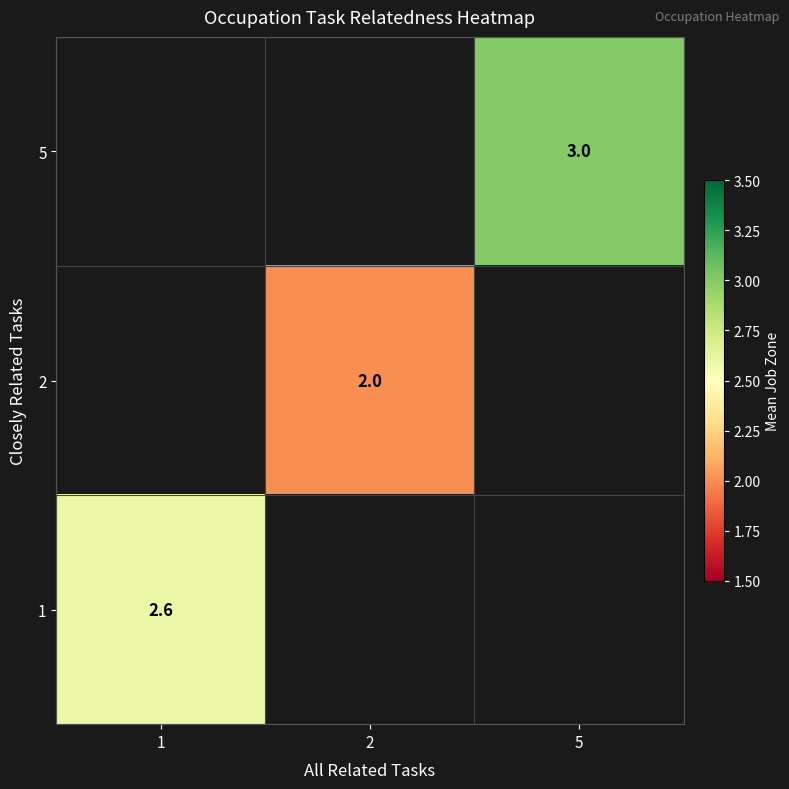

Is it true that 1 equals 3.6 at 1?

False